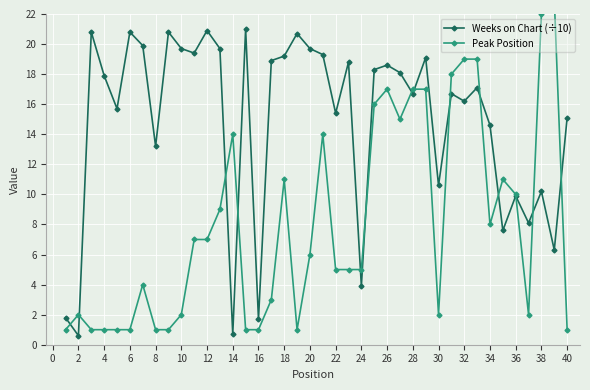

How many times do Weeks on Chart (÷10) and Peak Position cross each other?

14